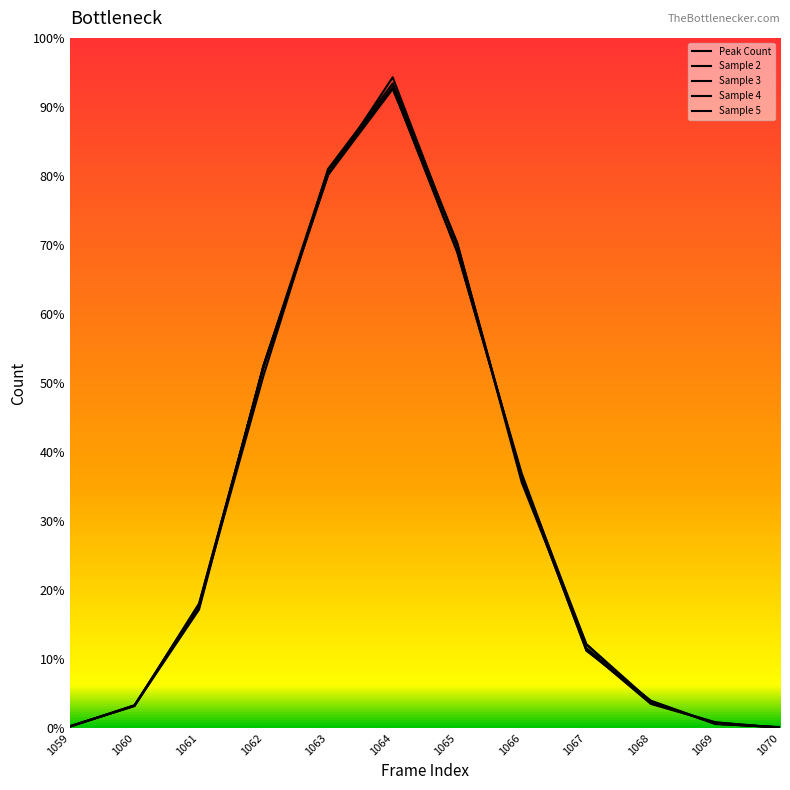

What are all the series names shown in the legend?

Peak Count, Sample 2, Sample 3, Sample 4, Sample 5